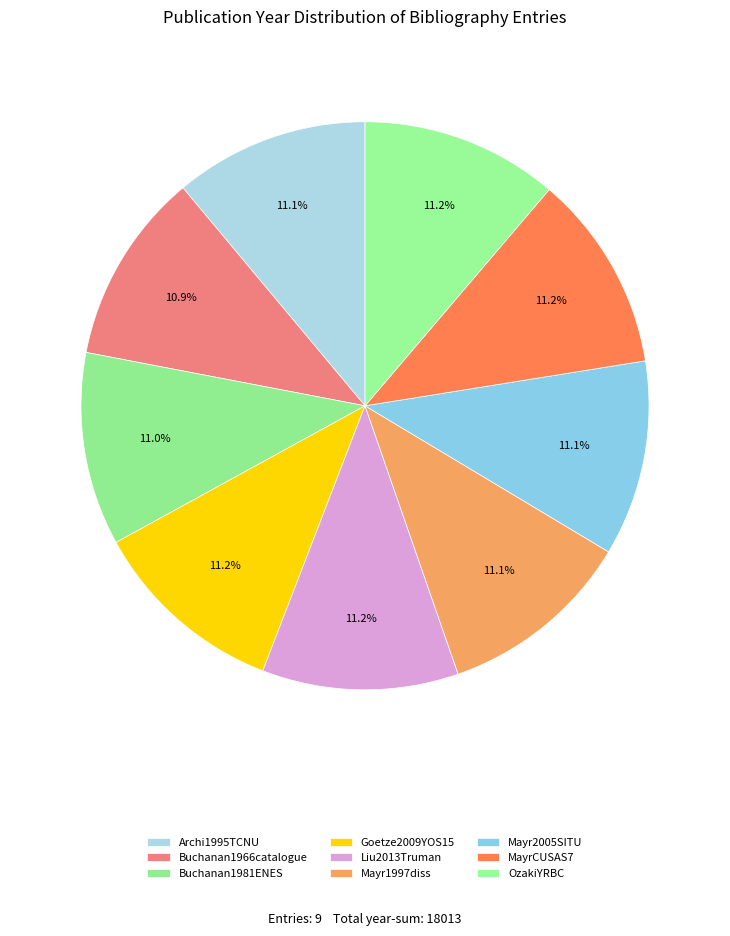

What percentage is the Mayr2005SITU slice, to the nearest percent?

11%